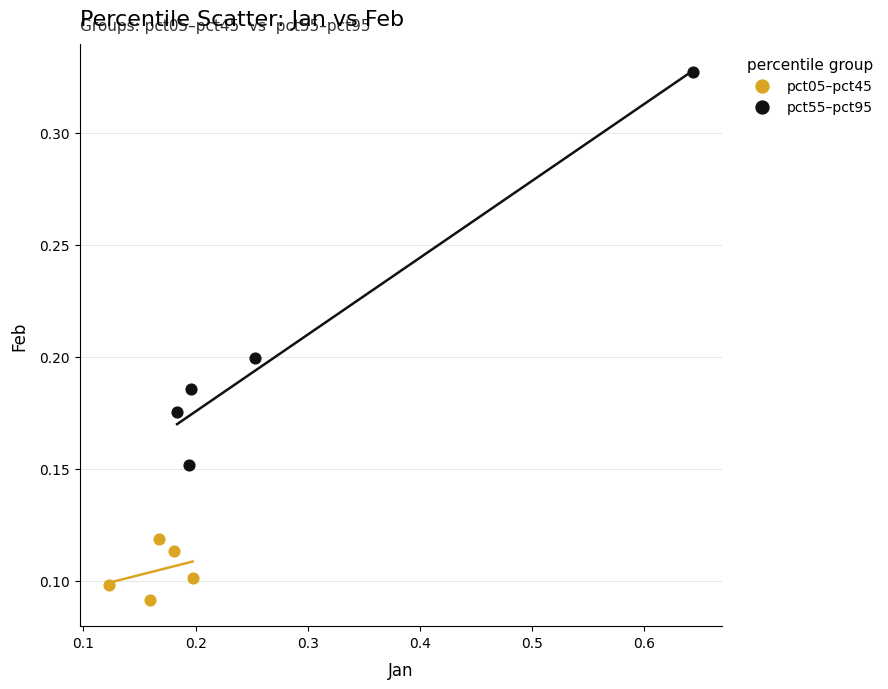

Which series has the largest Y range (max minus min)?

pct55–pct95